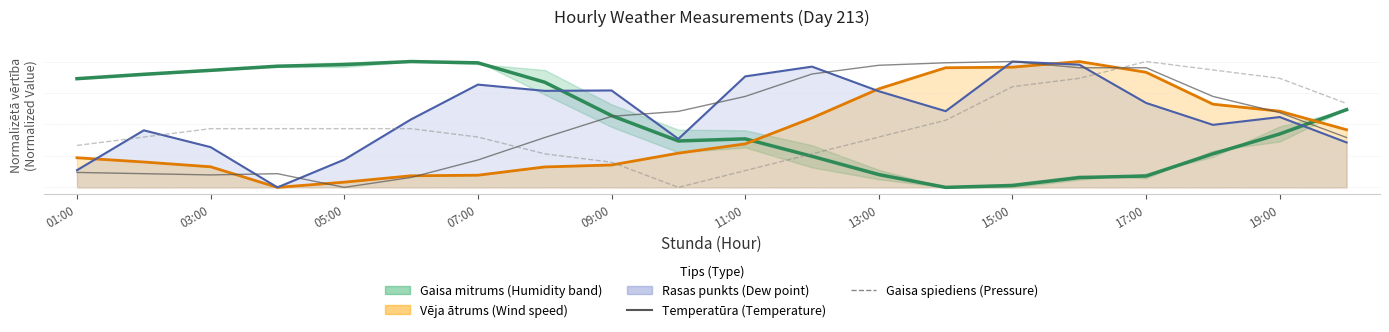

At which category is the sum across all series the highest?

17:00